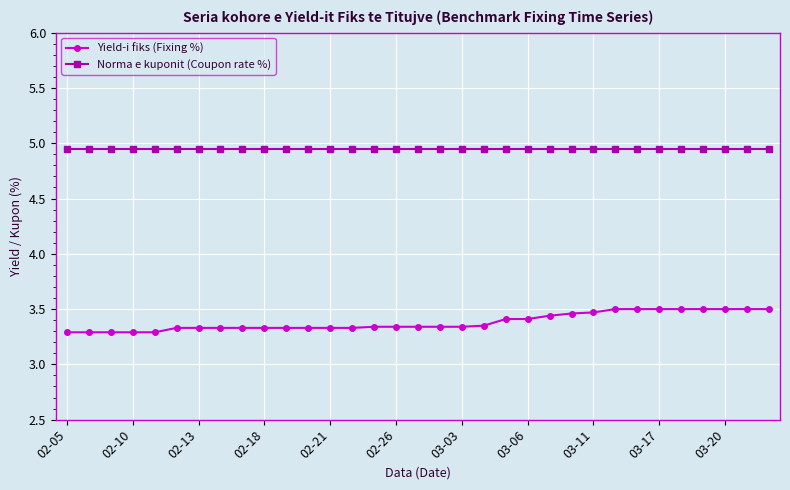

Rank the series by their maximum value, from highest to lowest.

Norma e kuponit (Coupon rate %), Yield-i fiks (Fixing %)